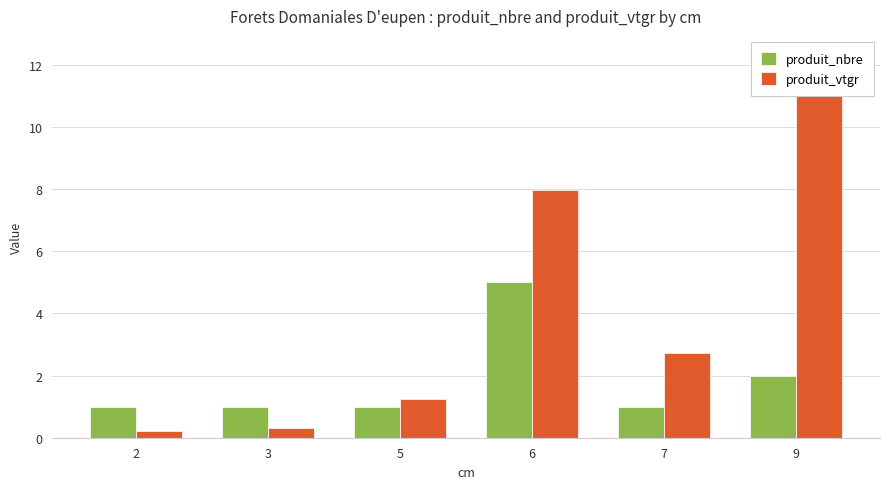

At which label does produit_vtgr first exceed 2?

6